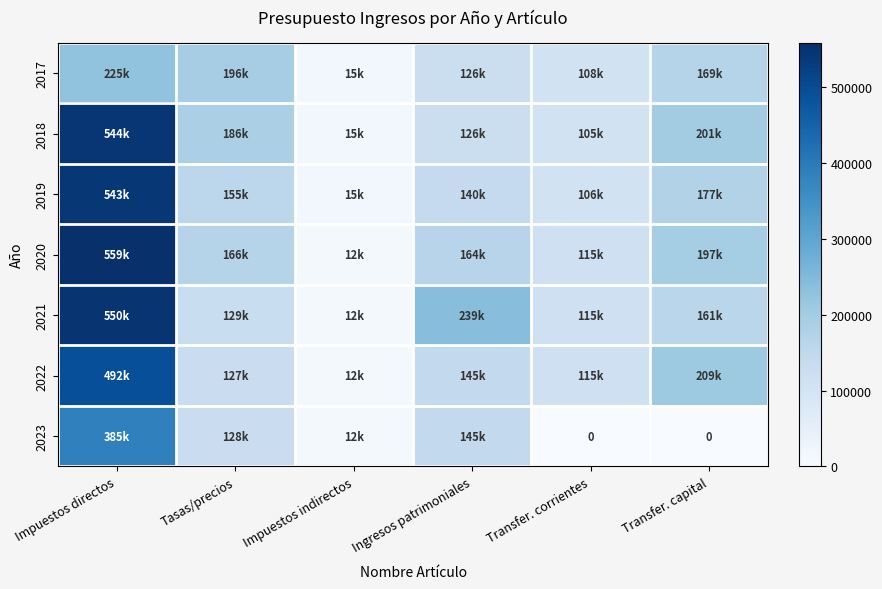

At which label does 2020 reach its minimum?

Impuestos indirectos